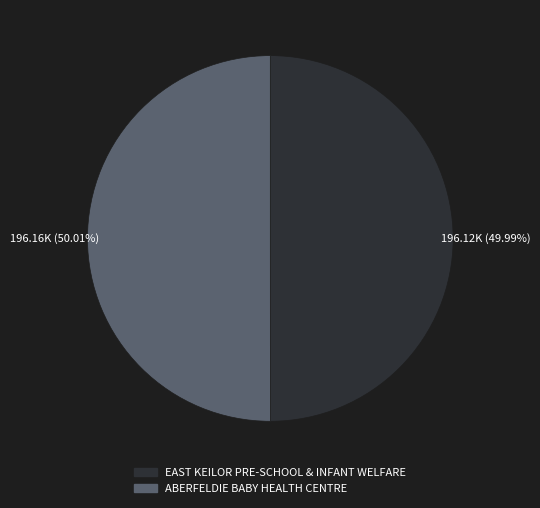

Is there any slice that represents more than half of the pie?

Yes